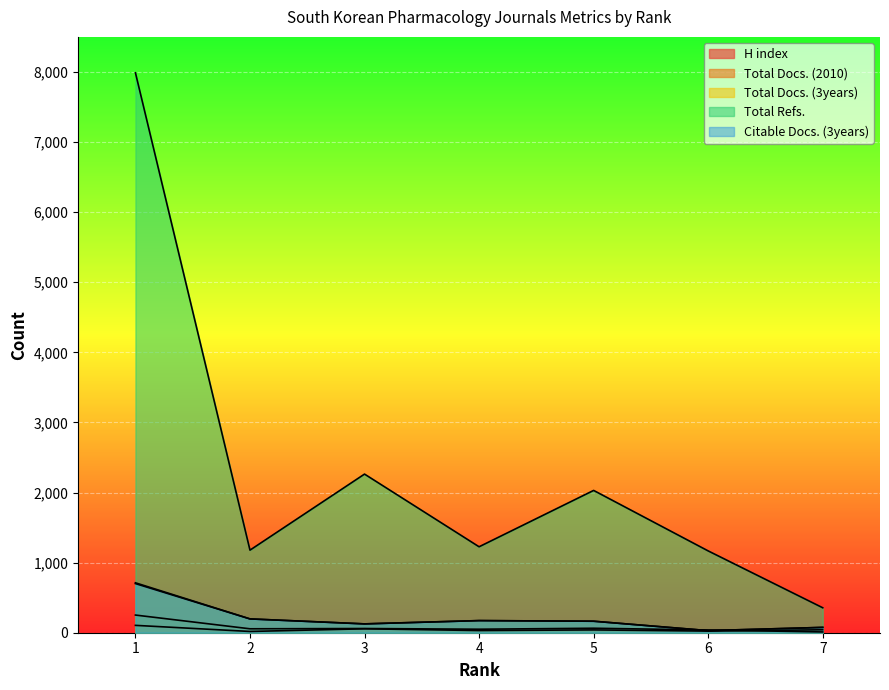

What is the difference between the Total Docs. (3years) values at 7 and 3?

50